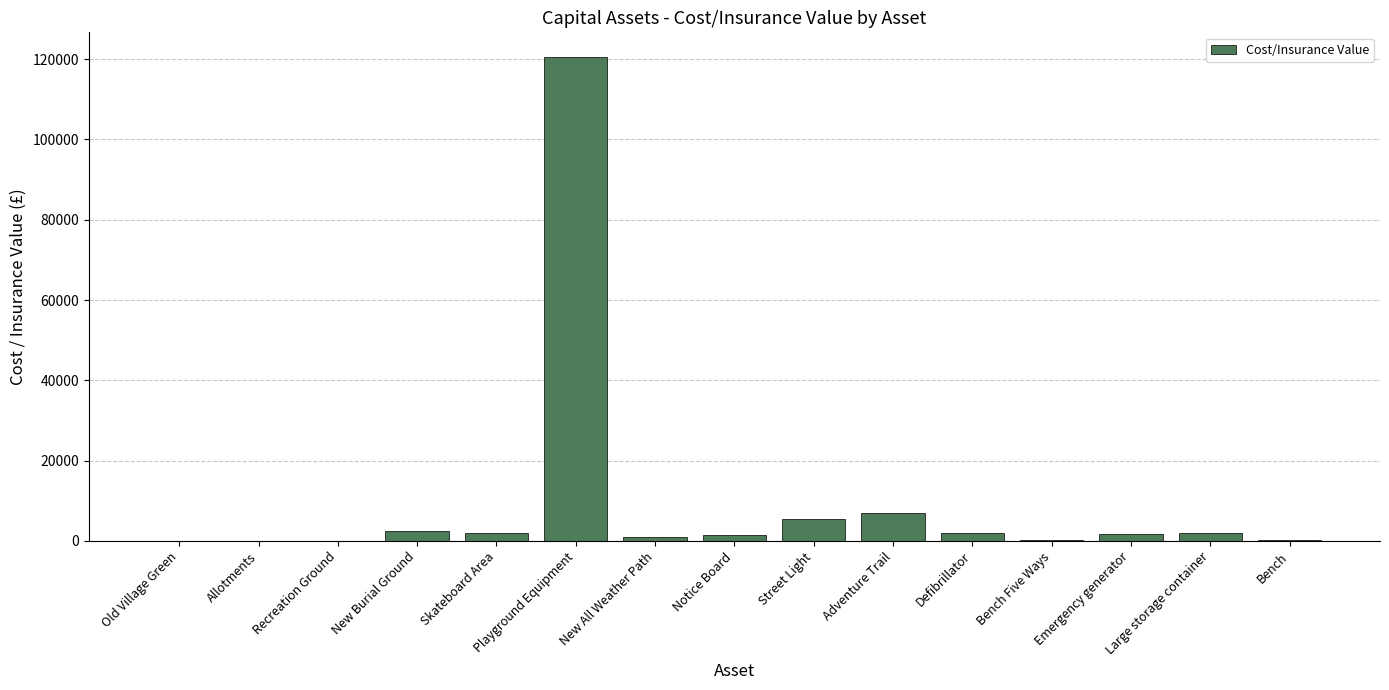

At which category does the chart reach its peak across all series?

Playground Equipment